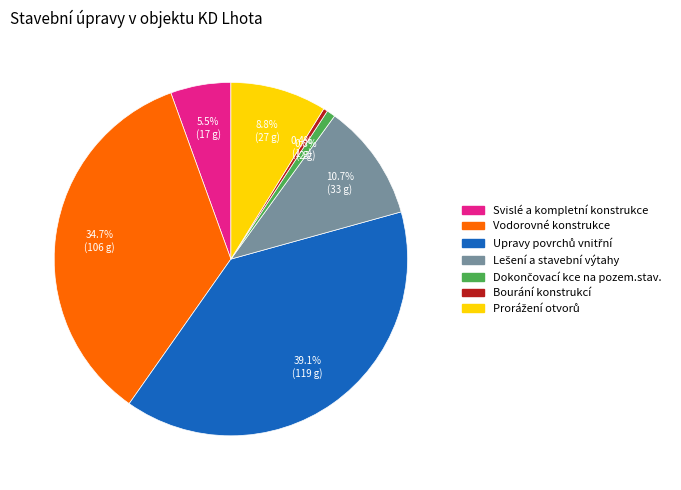

Is there a majority slice in this chart?

No